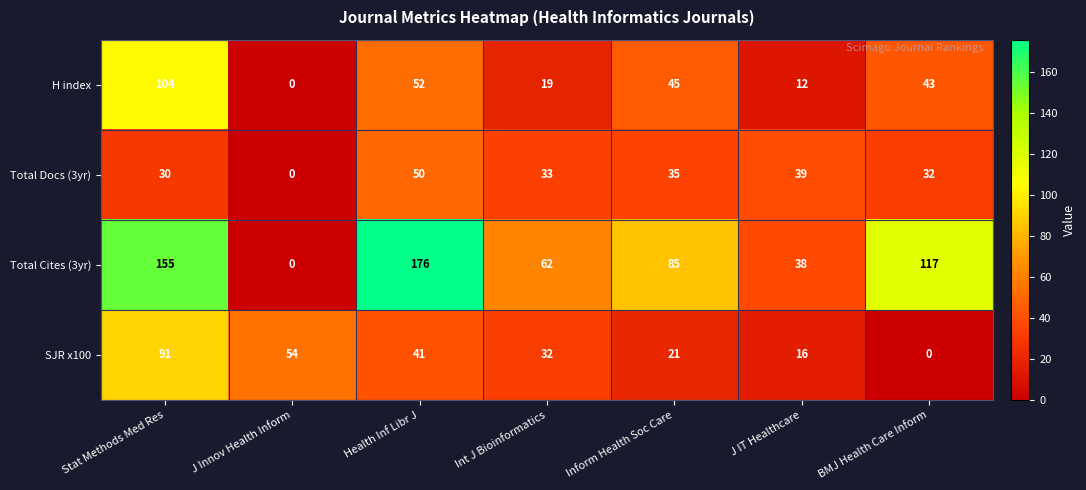

What is the sum of all Total Cites (3yr) values?

633